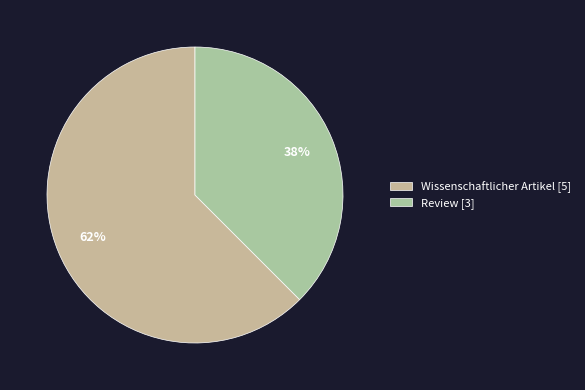

The Review slice represents 45% of the pie. True or false?

False